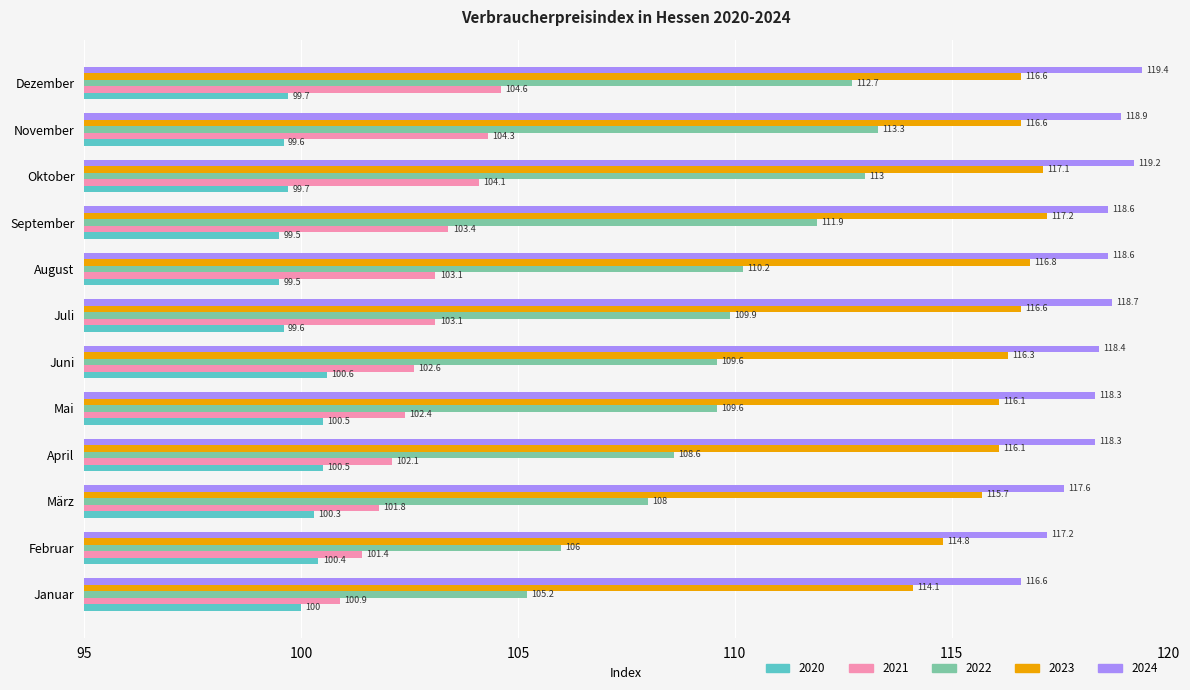

Which category has the highest value in the 2022 series?

November